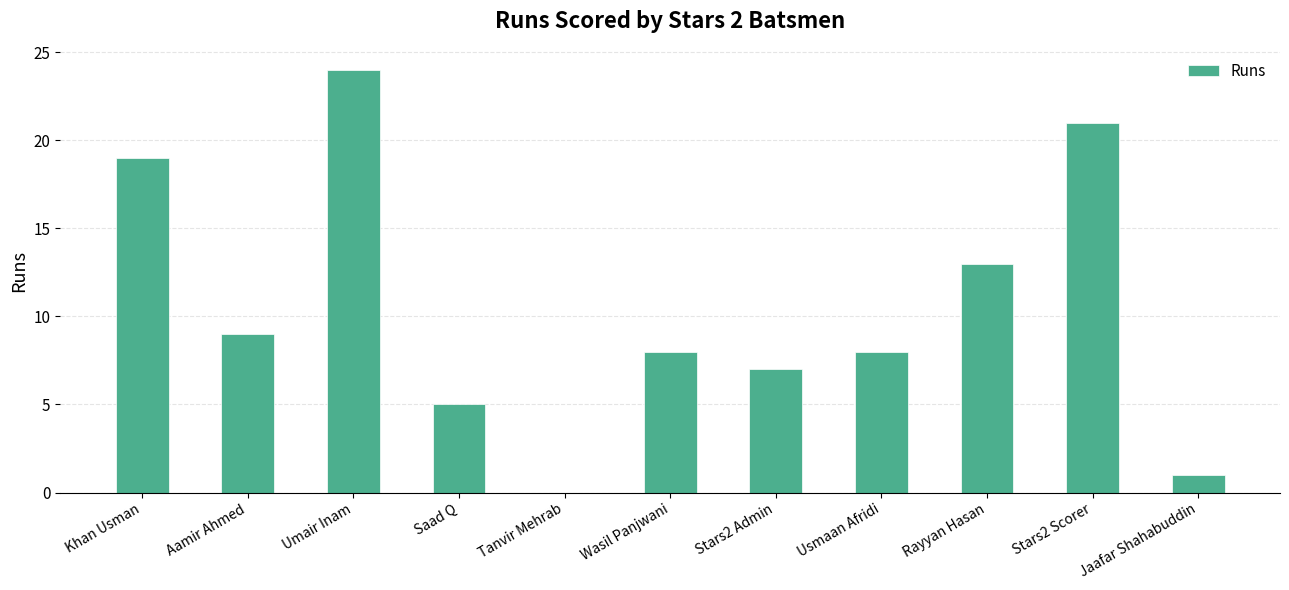

What is the change in value from Umair Inam to Jaafar Shahabuddin?

-23